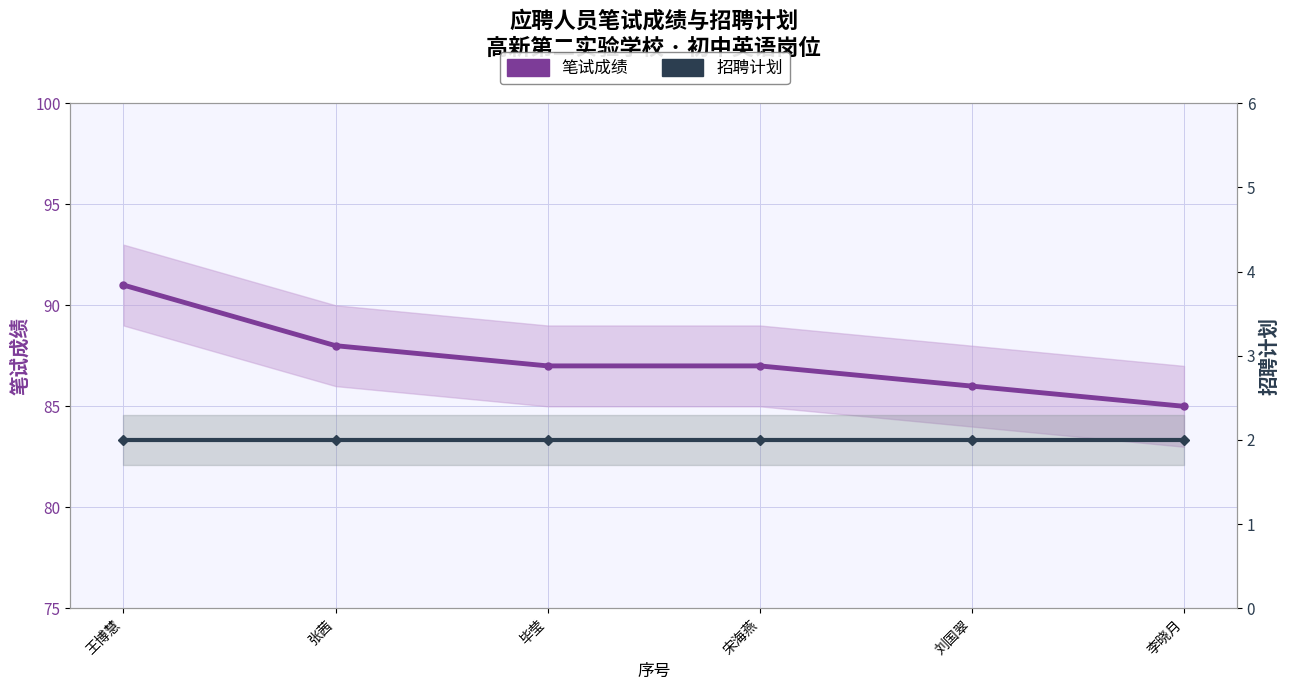

What is the value of the 笔试成绩 point at the 6th from the left?

85